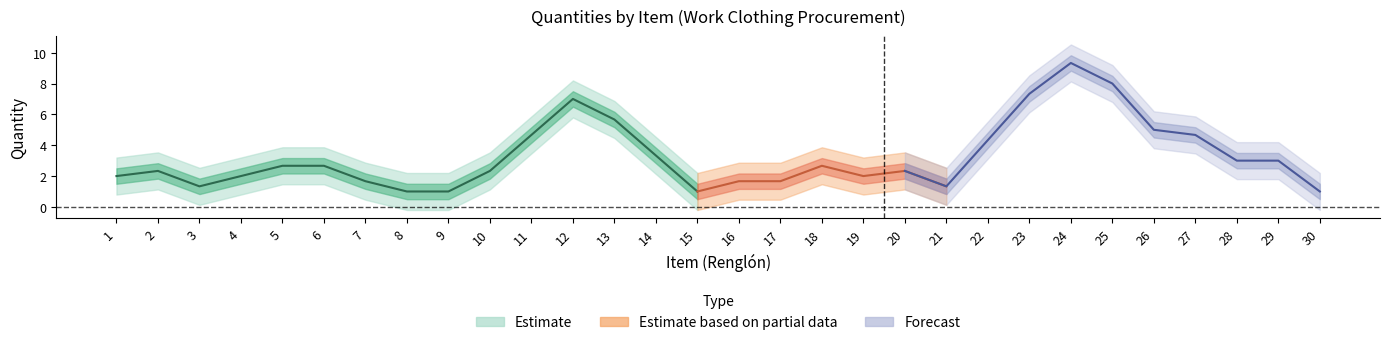

How many lines are shown in the chart?

1